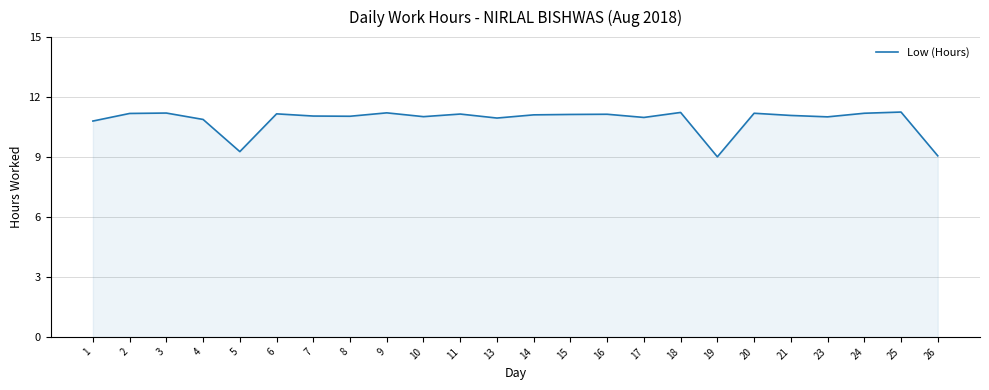

What is the smallest value displayed?

9.0